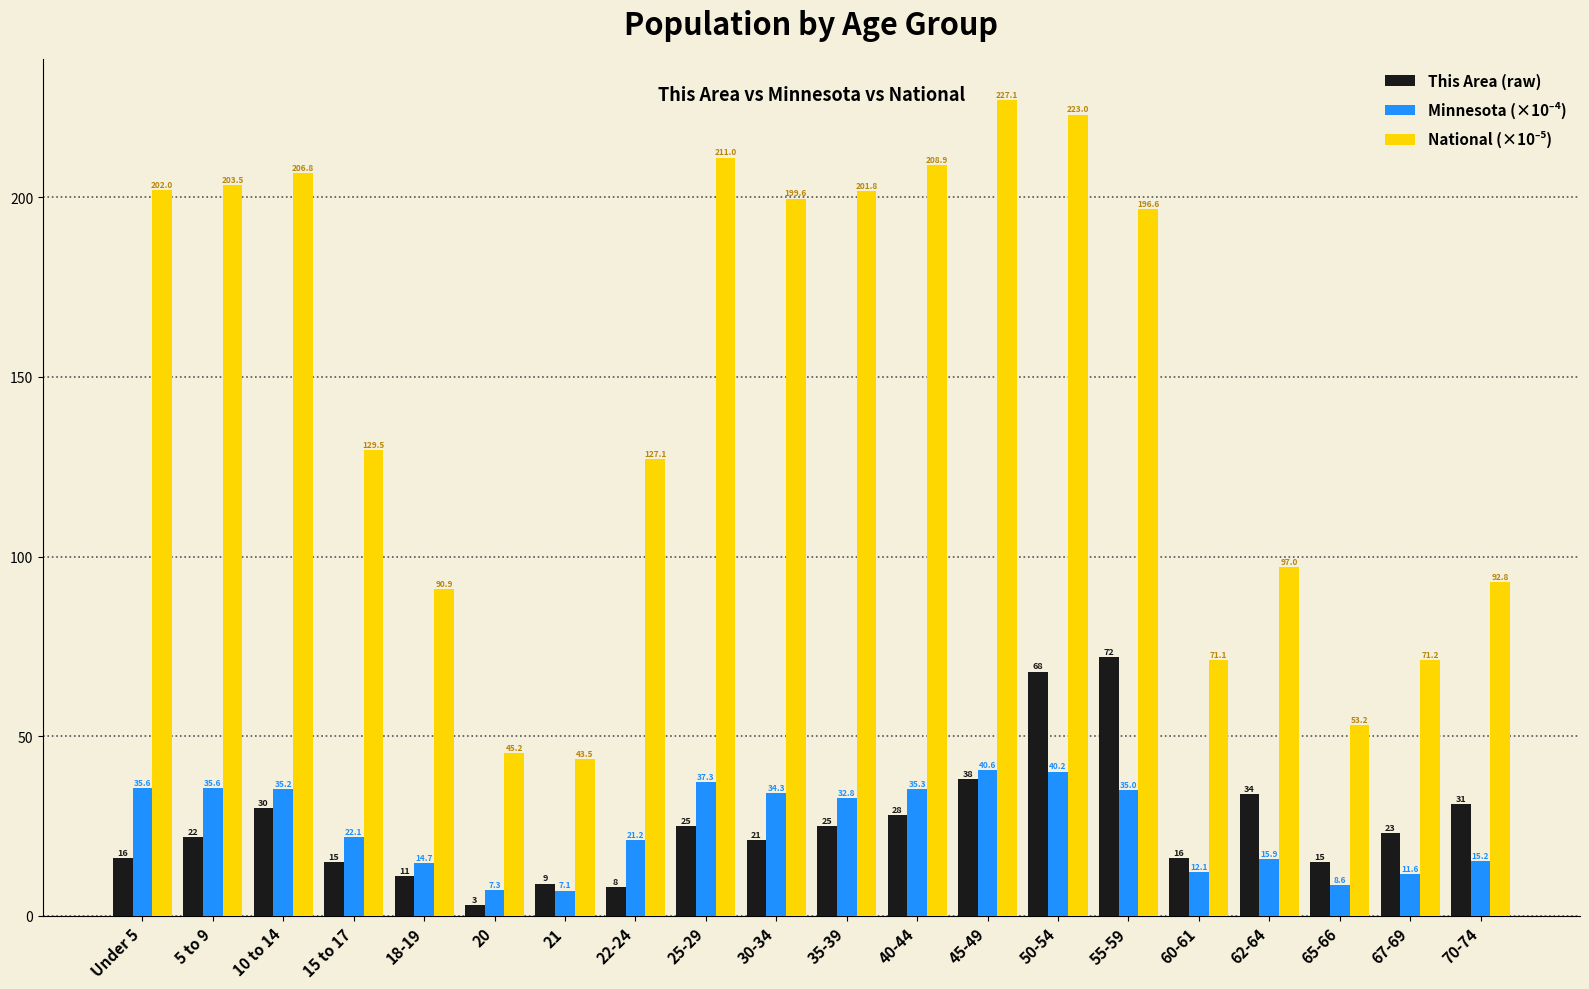

How many distinct data groups are displayed?

3